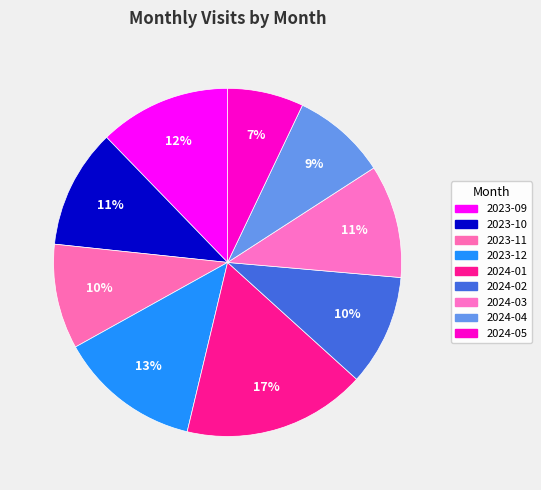

Count the number of slices in the pie.

9